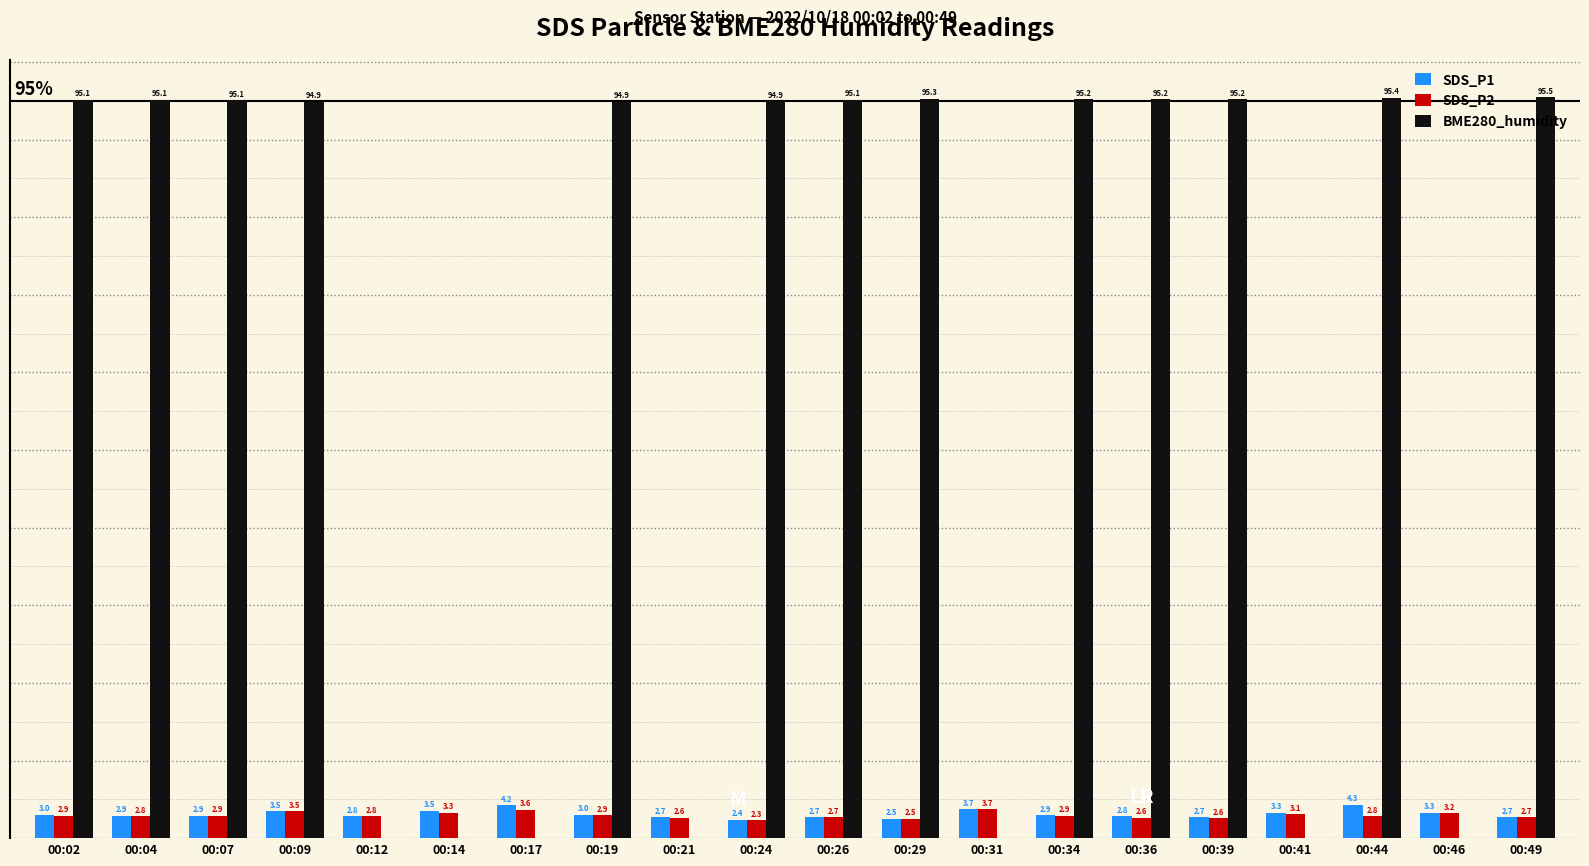

Between 00:12 and 00:34, which series saw the biggest shift?

BME280_humidity